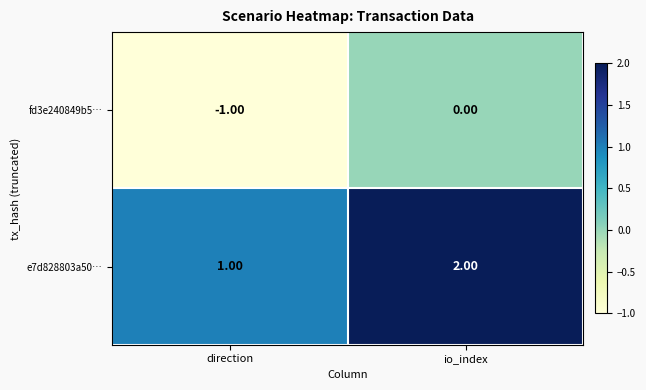

Where is e7d828803a50… nearest to the value 1?

direction